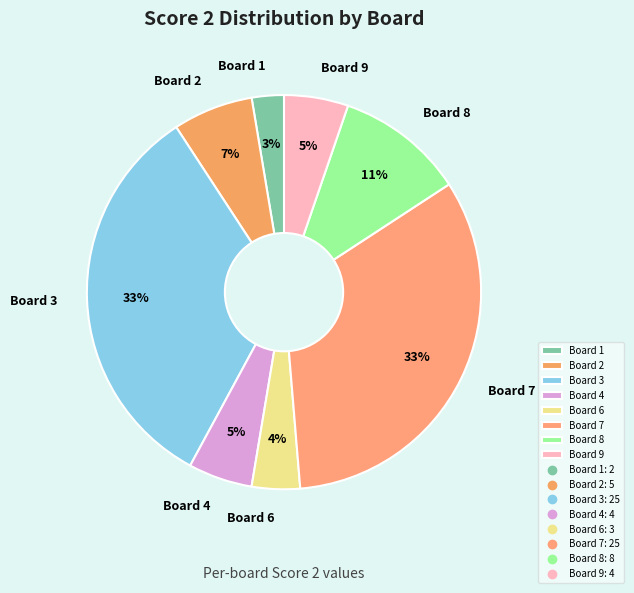

Do Board 2 and Board 9 together represent more than half of the pie?

No